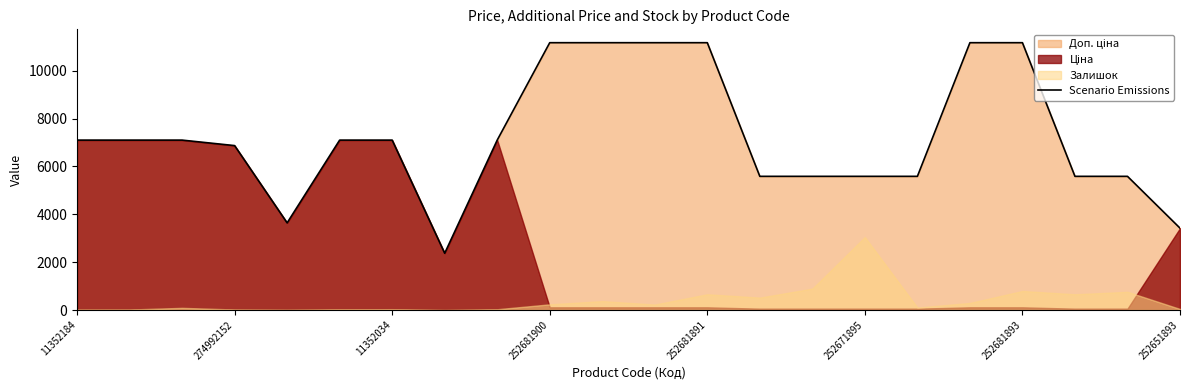

What is the label of the 21st point from the left?

20